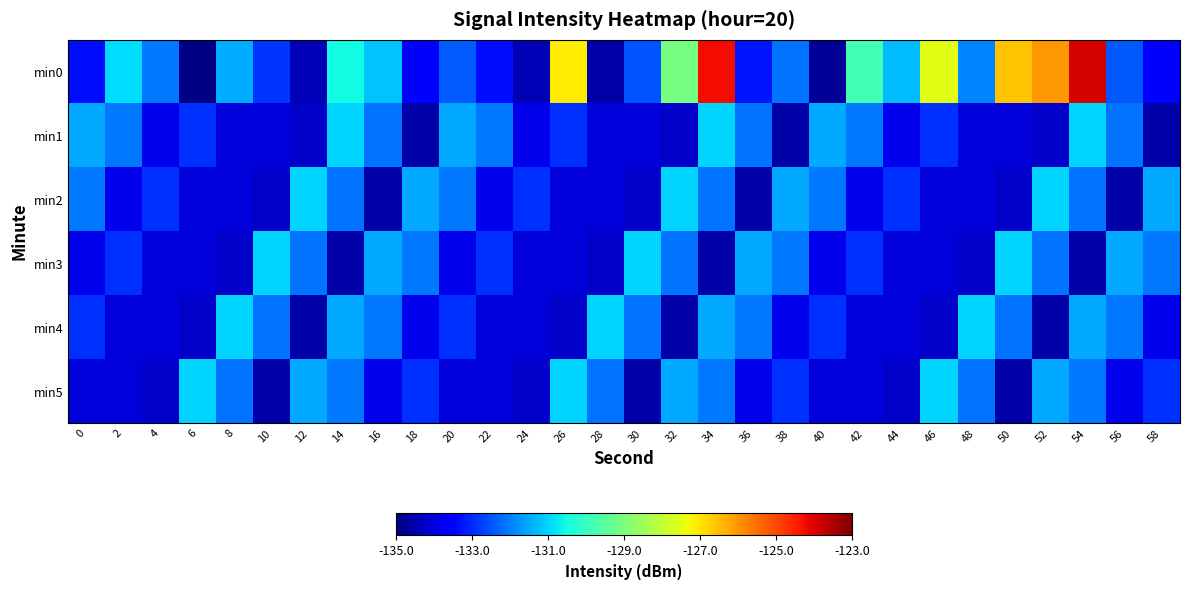

At which category is the sum across all series the highest?

54